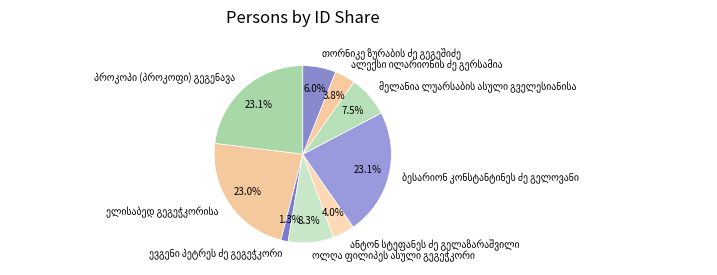

Is there a majority slice in this chart?

No